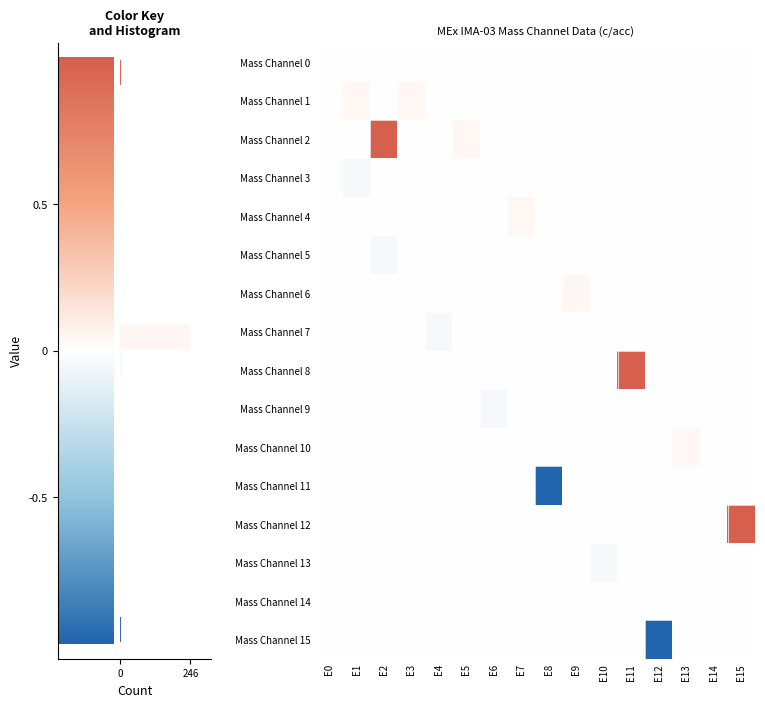

At how many categories does at least one series exceed 0?

9